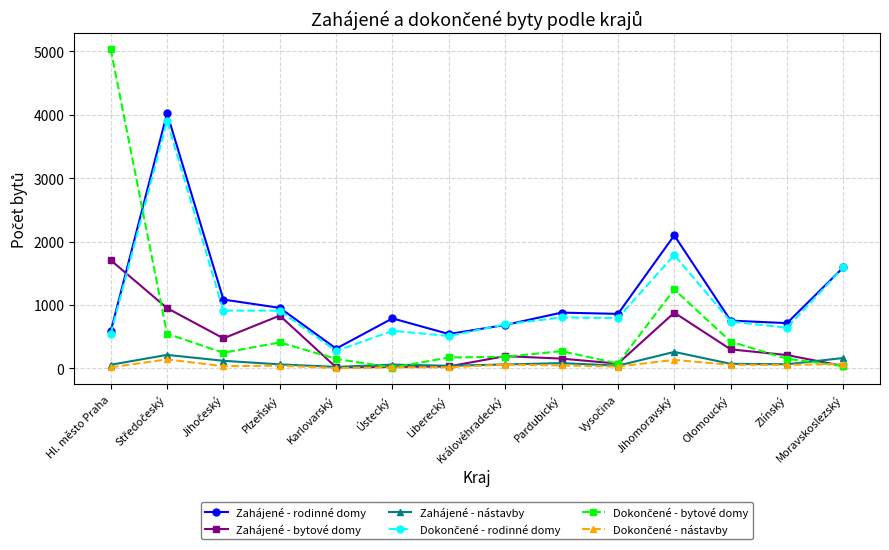

What is the difference between the highest and lowest values at Ústecký?

776